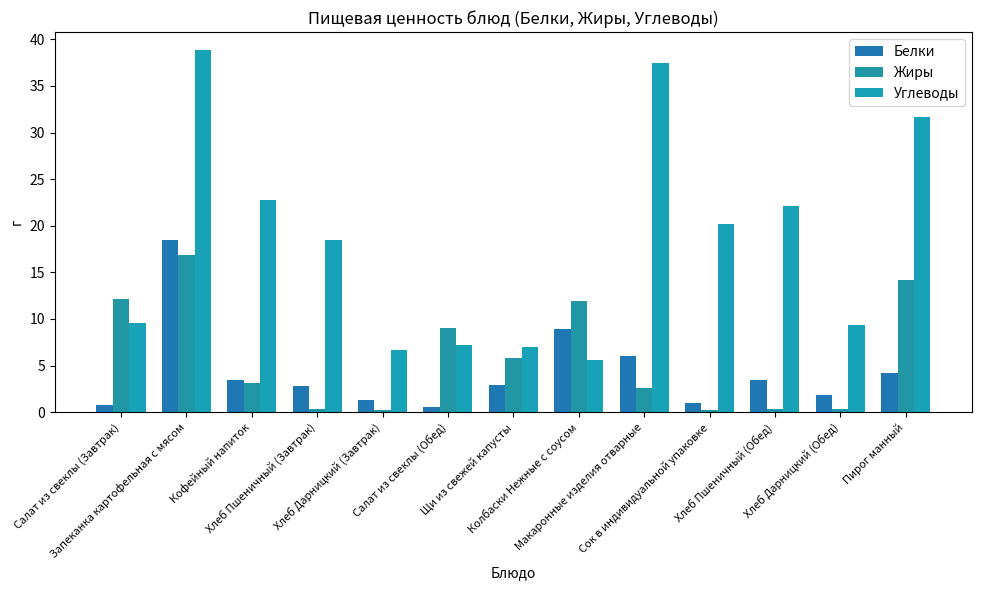

True or false: Белки has a value of 28.5 at Запеканка картофельная с мясом.

False